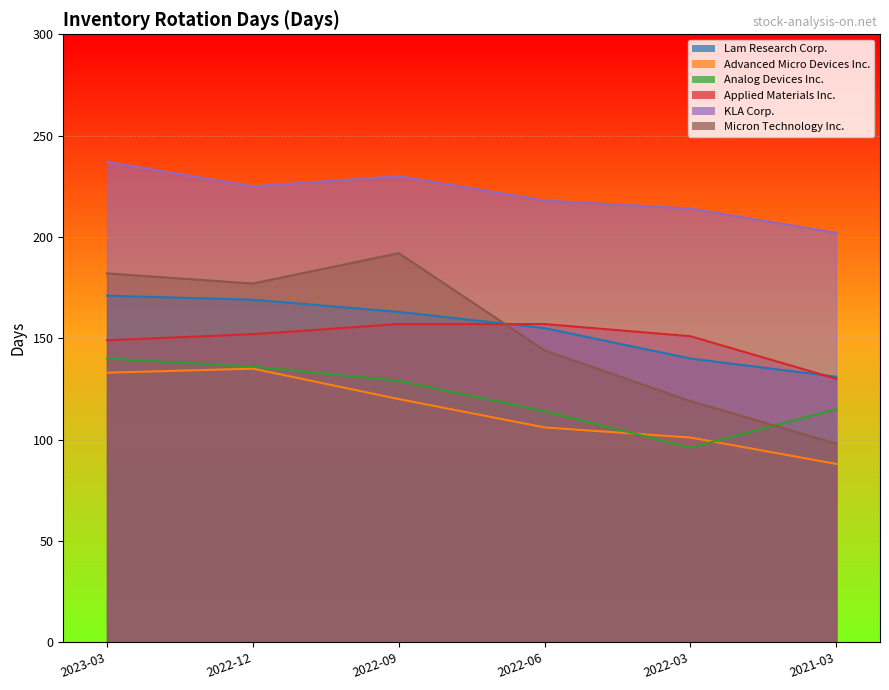

True or false: Lam Research Corp. and KLA Corp. cross at least once.

False